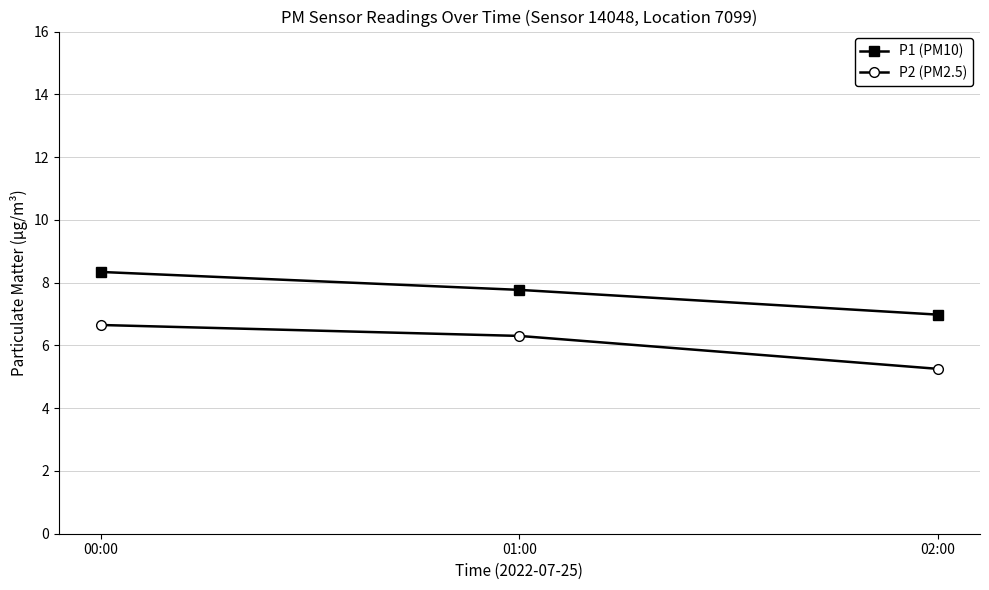

How many P2 (PM2.5) values are between 5 and 6?

1